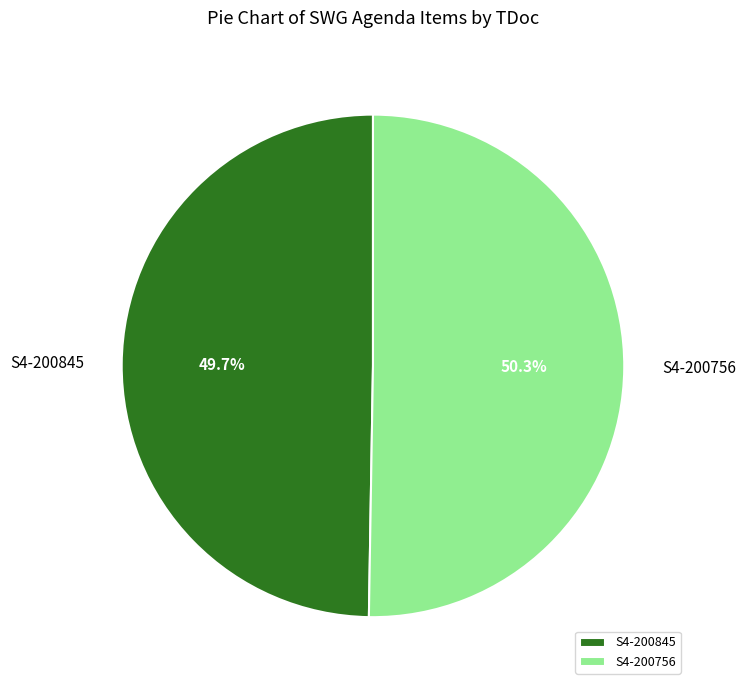

How many slices are in this pie chart?

2